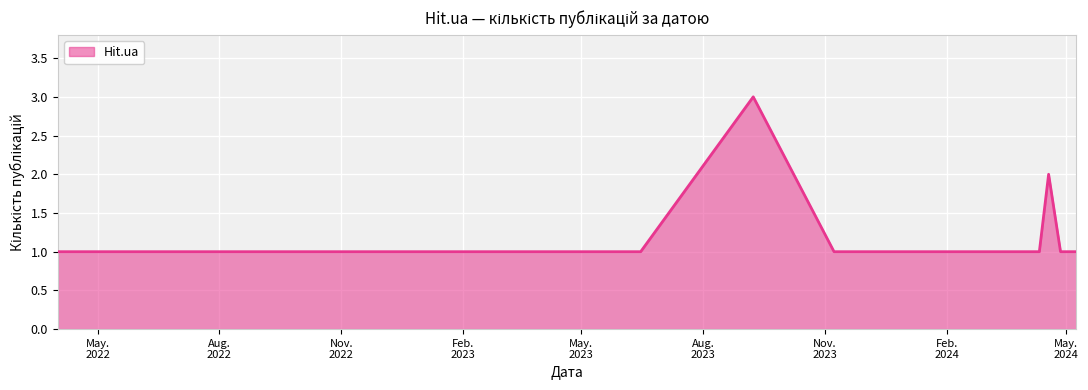

Does the chart have visible grid lines?

Yes